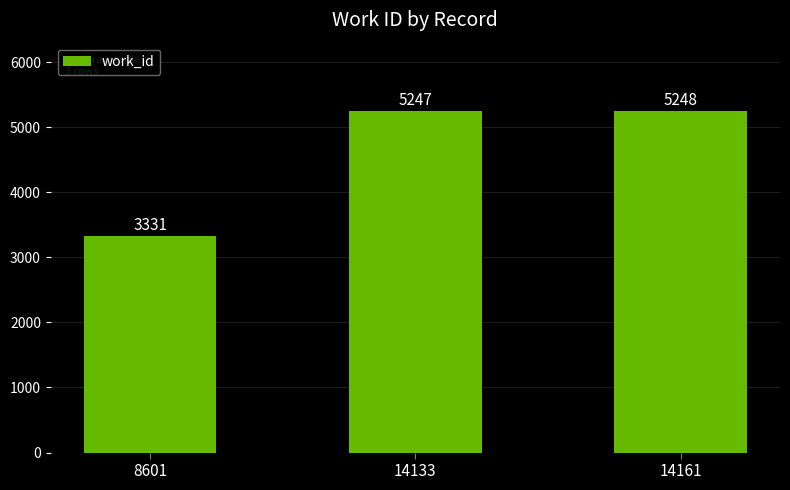

What is the approximate value at 14133, to the nearest 100?

5200